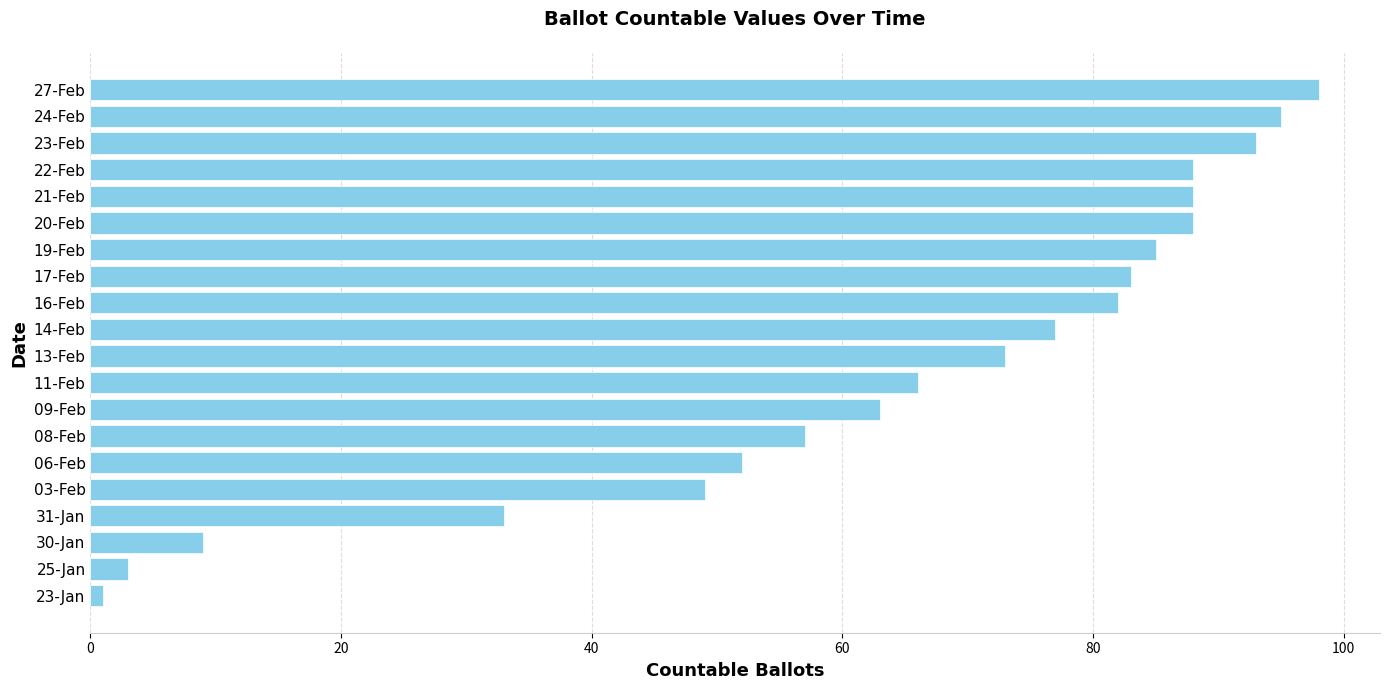

Count the number of categories in the chart.

20